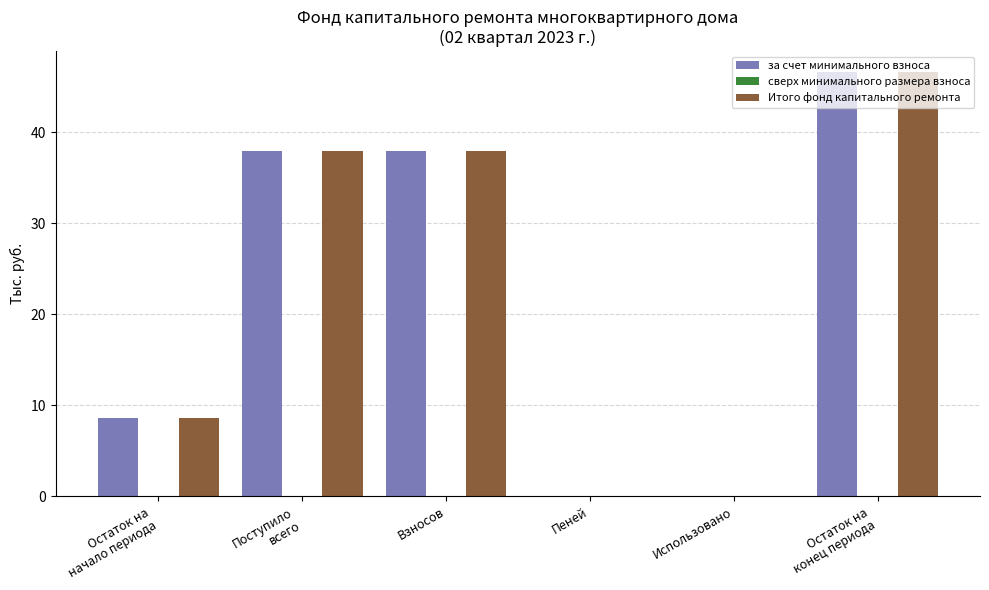

What is the maximum value shown in the chart?

46.6